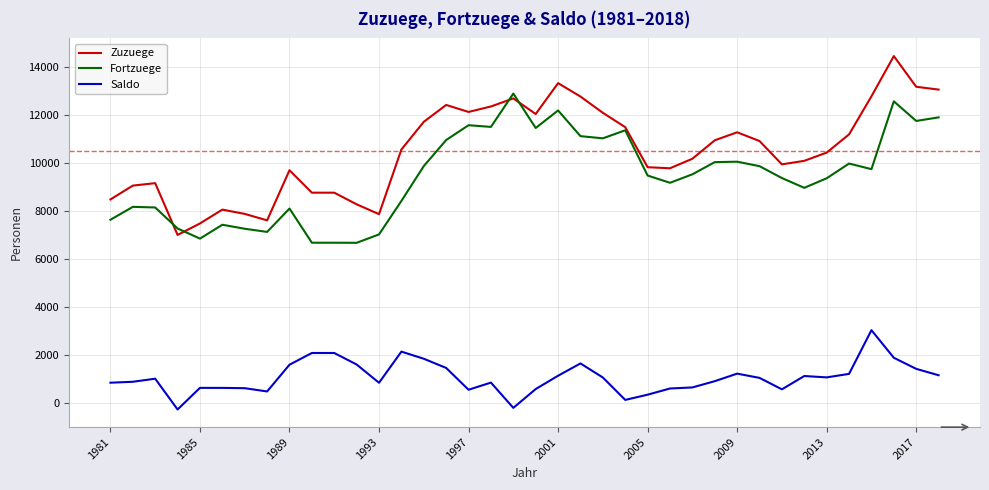

List the series in order of their peak value, lowest first.

Saldo, Fortzuege, Zuzuege